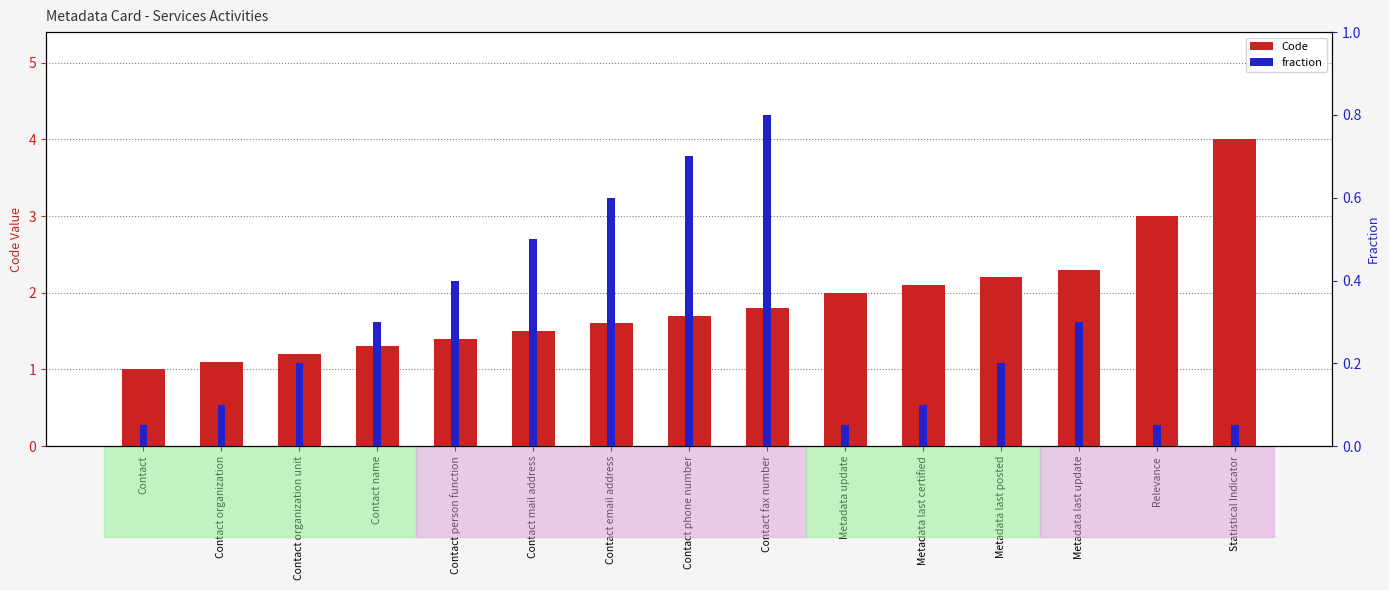

Reading left to right, list all the values displayed in this chart.

Code: Contact=1.0	Contact organization=1.1	Contact organization unit=1.2	Contact name=1.3	Contact person function=1.4	Contact mail address=1.5	Contact email address=1.6	Contact phone number=1.7	Contact fax number=1.8	Metadata update=2.0	Metadata last certified=2.1	Metadata last posted=2.2	Metadata last update=2.3	Relevance=3.0	Statistical Indicator=4.0
fraction: Contact=0.1	Contact organization=0.1	Contact organization unit=0.2	Contact name=0.3	Contact person function=0.4	Contact mail address=0.5	Contact email address=0.6	Contact phone number=0.7	Contact fax number=0.8	Metadata update=0.1	Metadata last certified=0.1	Metadata last posted=0.2	Metadata last update=0.3	Relevance=0.1	Statistical Indicator=0.1